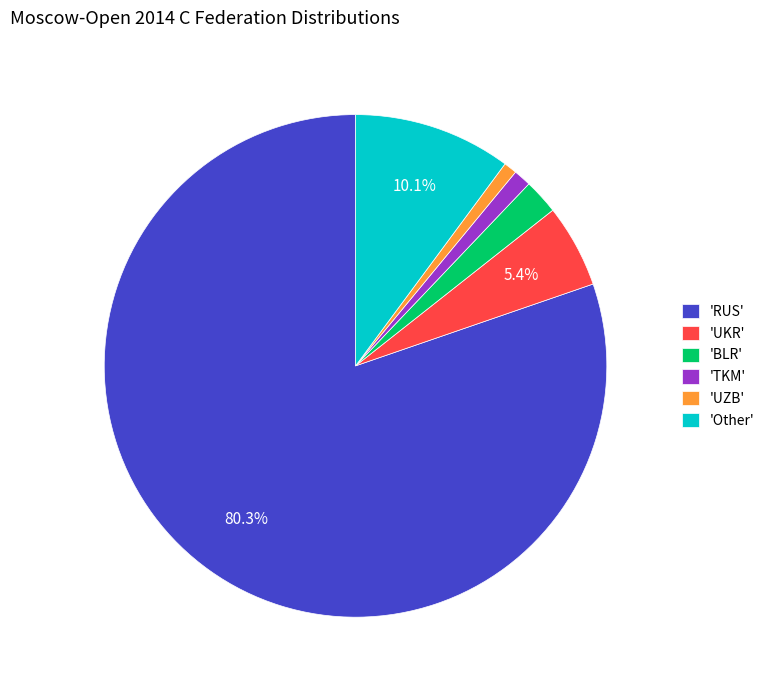

Count the number of slices in the pie.

6